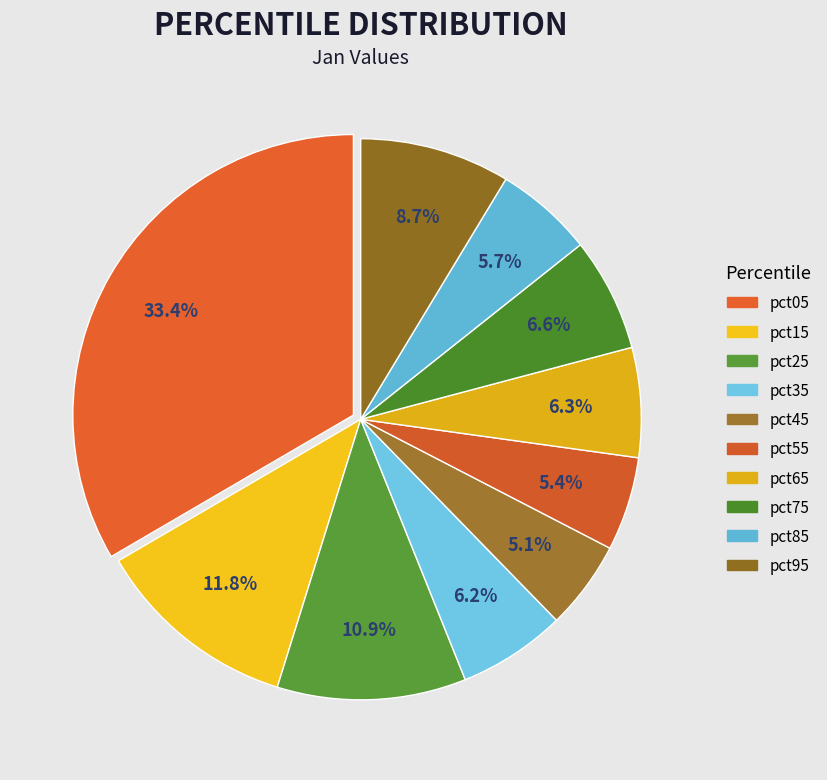

True or false: pct35 accounts for 6% of the total.

True